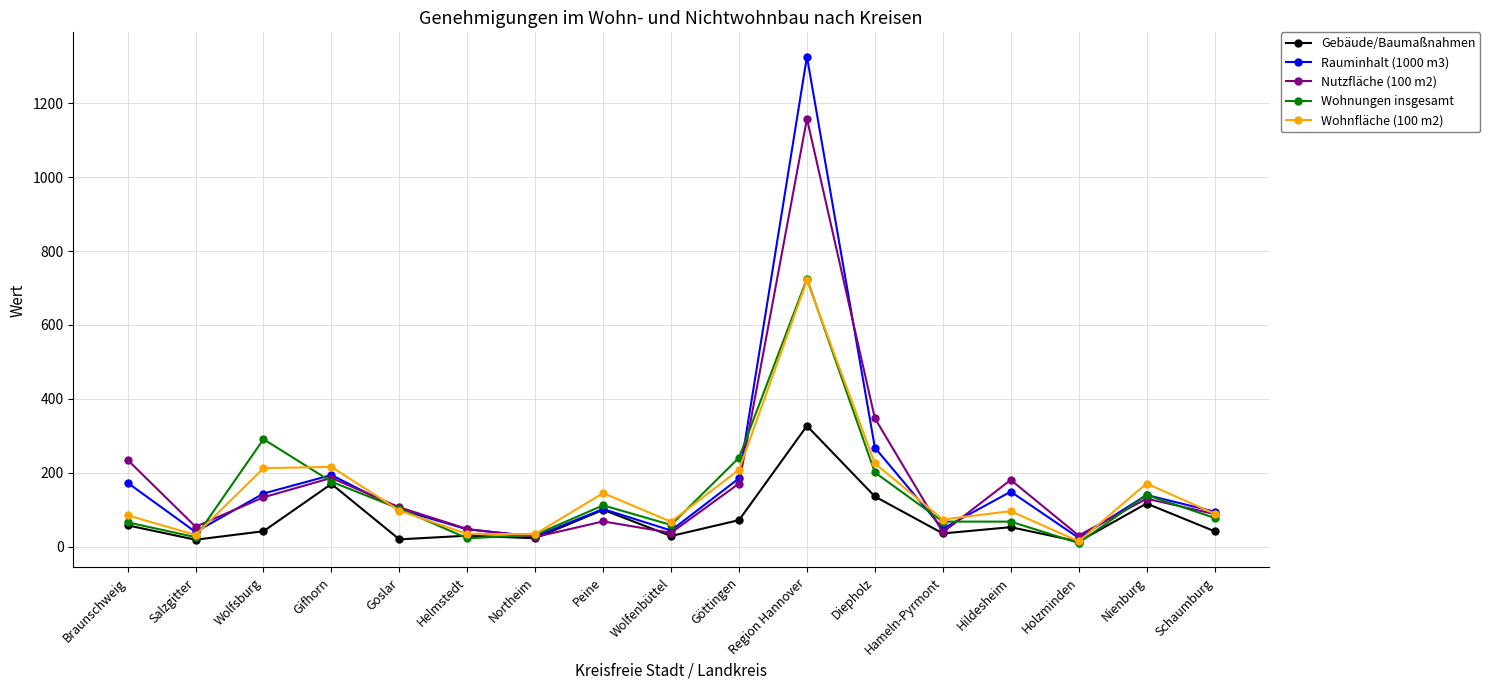

How many data points in Rauminhalt (1000 m3) are less than 102?

8